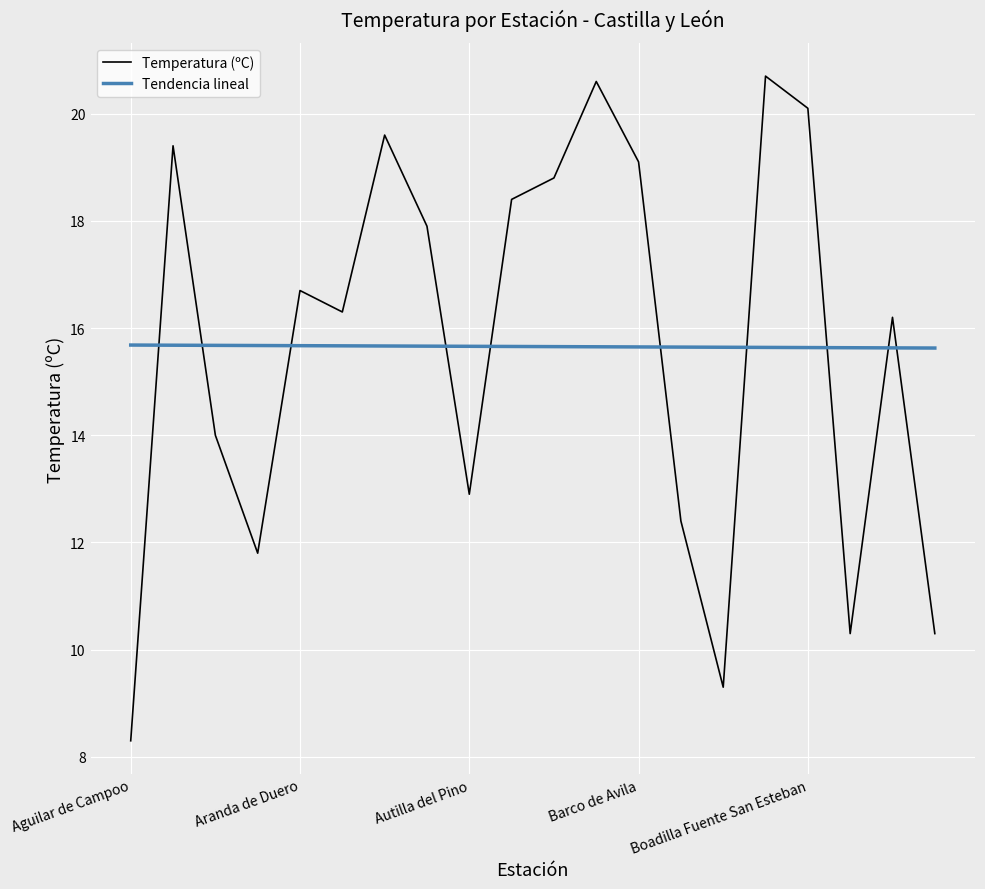

What is the maximum value shown in the chart?

20.7